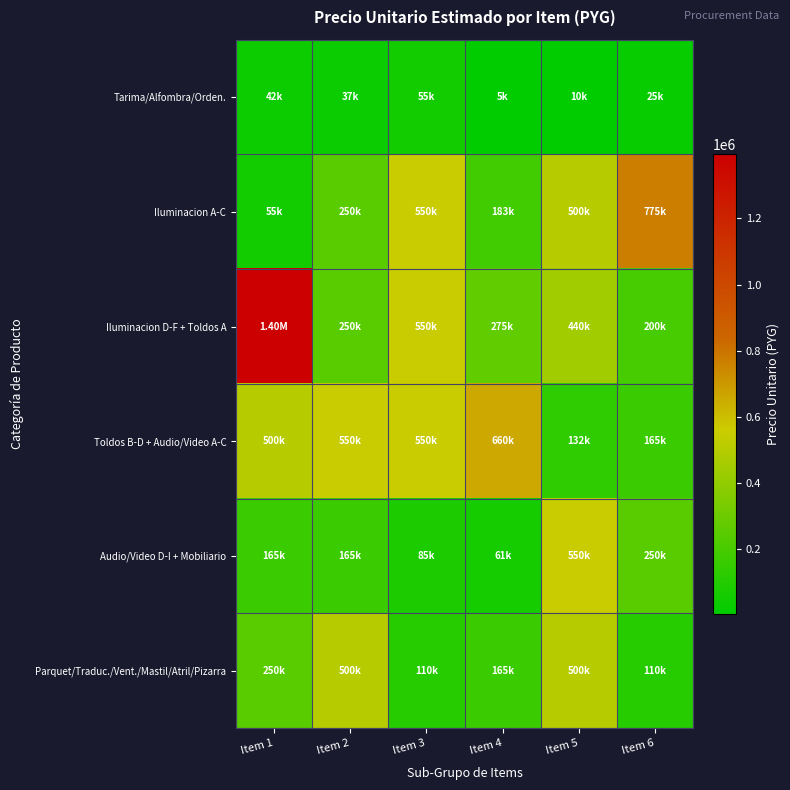

At Item 3, list the series in order from smallest to largest.

Tarima/Alfombra/Orden., Audio/Video D-I + Mobiliario, Parquet/Traduc./Vent./Mastil/Atril/Pizarra, Iluminacion A-C, Iluminacion D-F + Toldos A, Toldos B-D + Audio/Video A-C